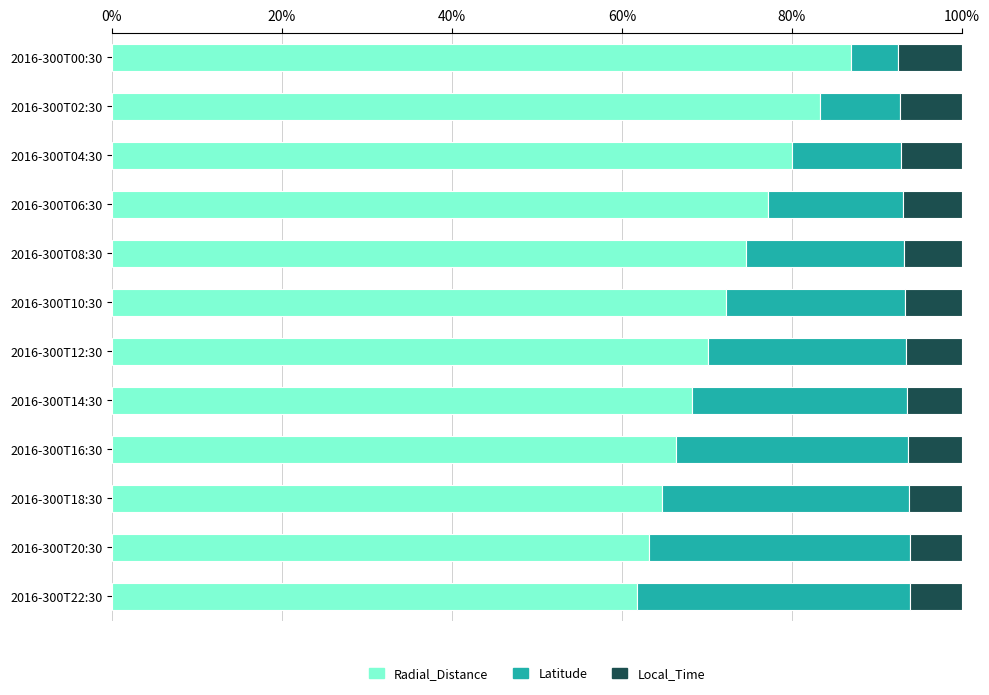

True or false: Radial_Distance has a value of 37.6 at 2016-300T16:30.

False